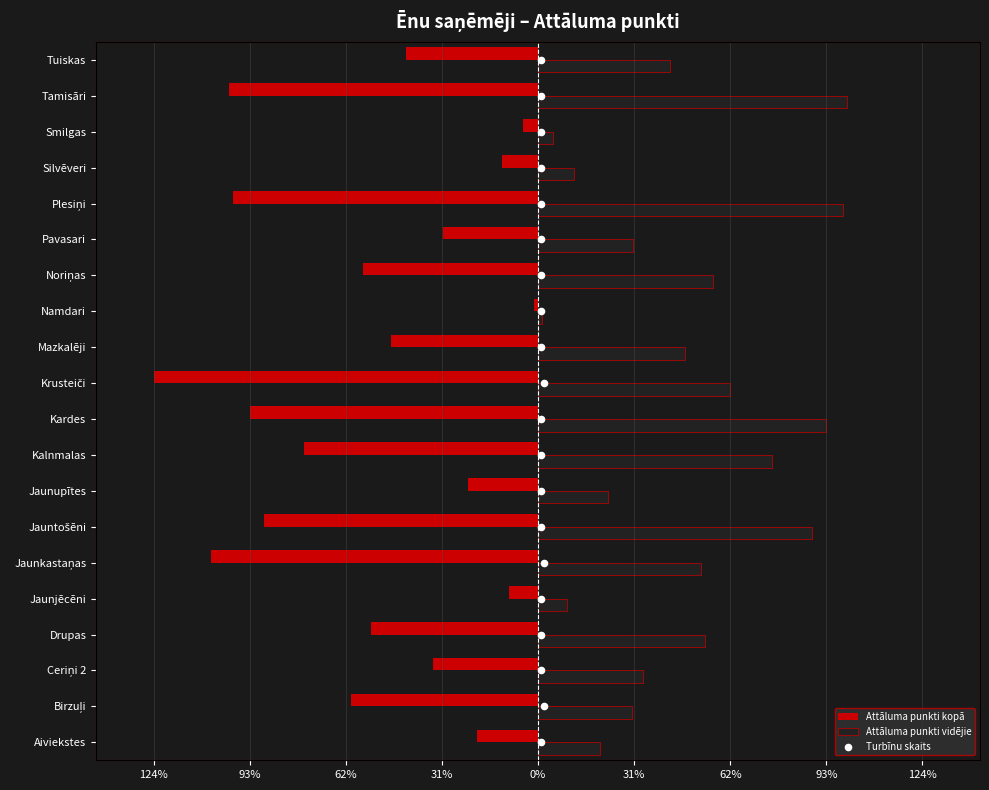

What are all the series names shown in the legend?

Attāluma punkti kopā, Attāluma punkti vidējie, Turbīnu skaits